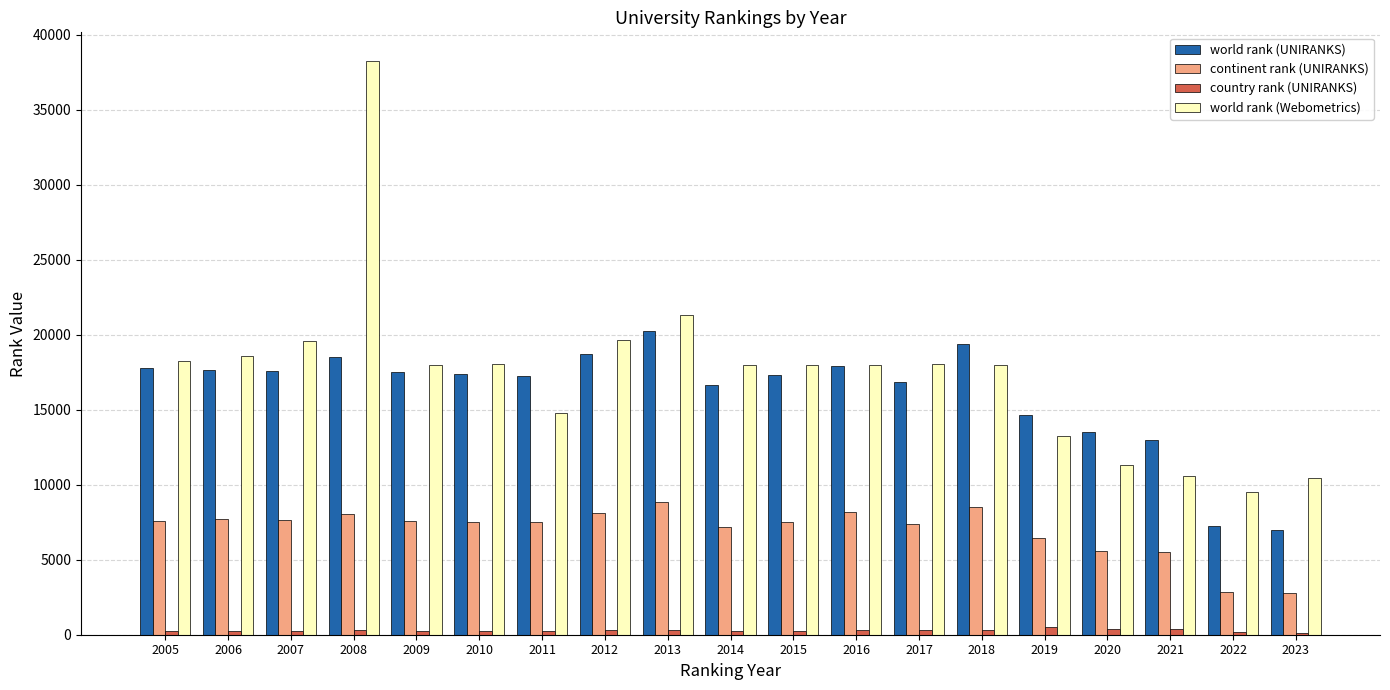

Is it true that country rank (UNIRANKS) equals 289 at 2012?

True